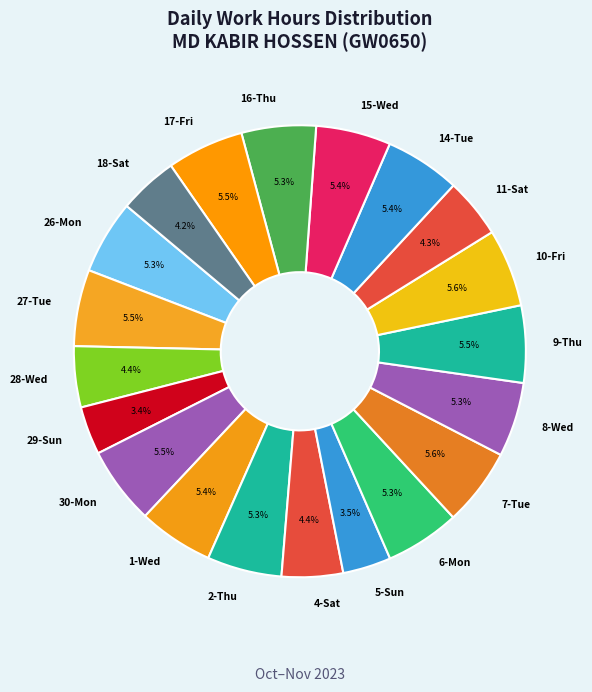

To the nearest percent, what percentage of the pie is 8-Wed?

5%